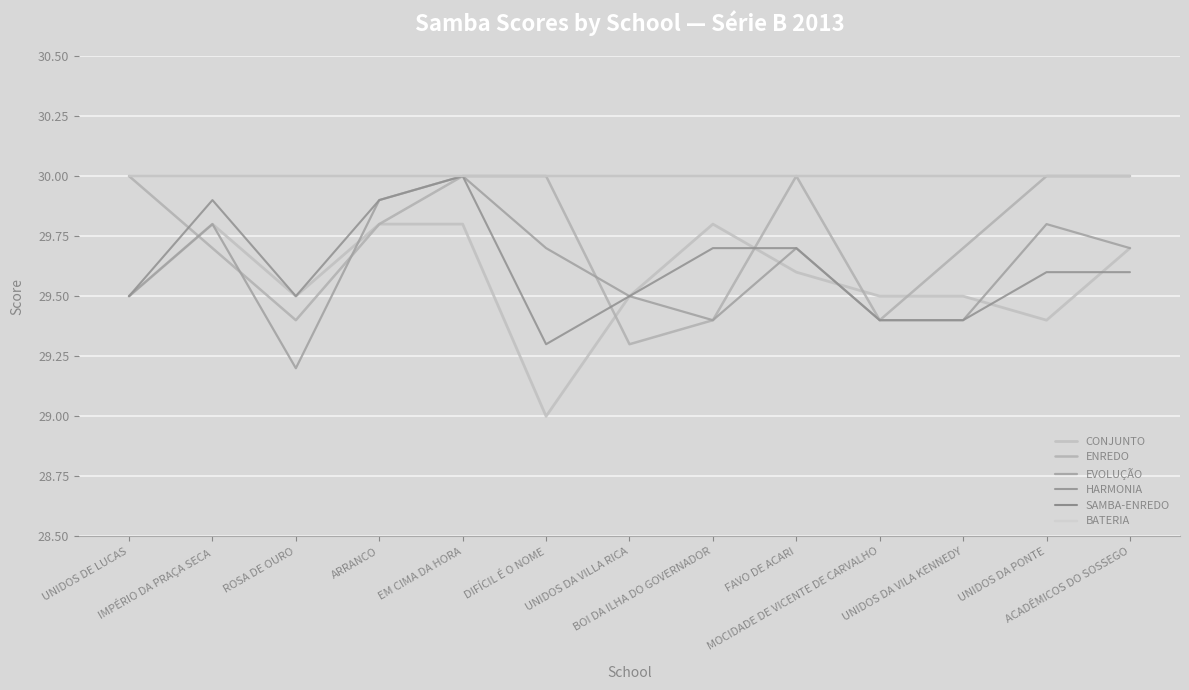

Does the chart display data point markers on the line(s)?

No